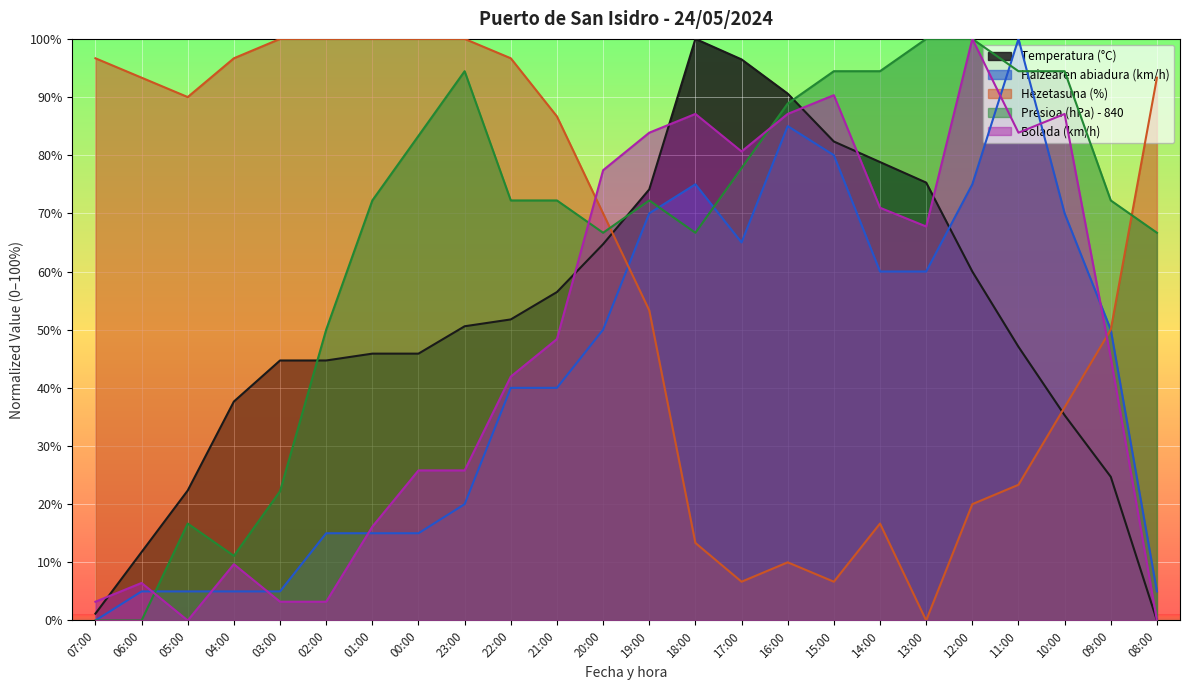

Which category has the lowest value in the Bolada (km/h) series?

05:00